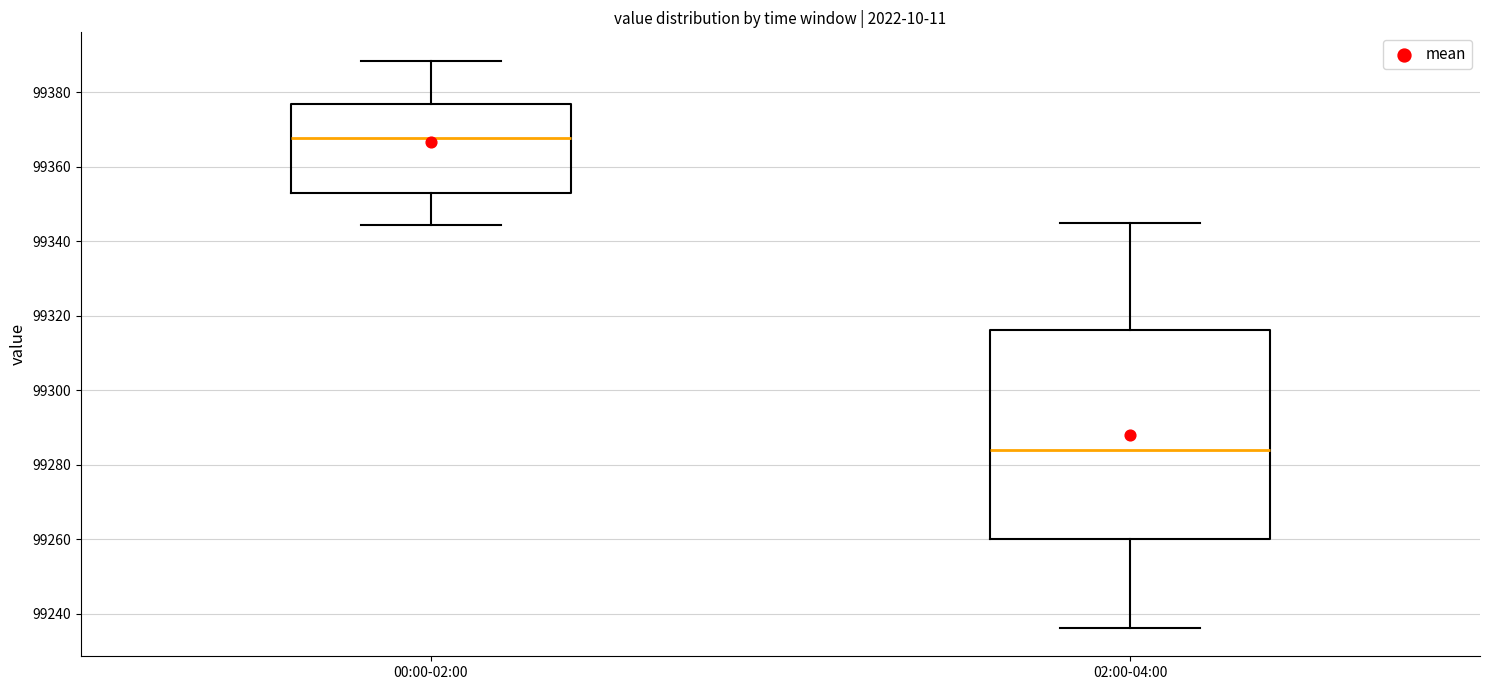

Which box has the highest median line?

00:00-02:00